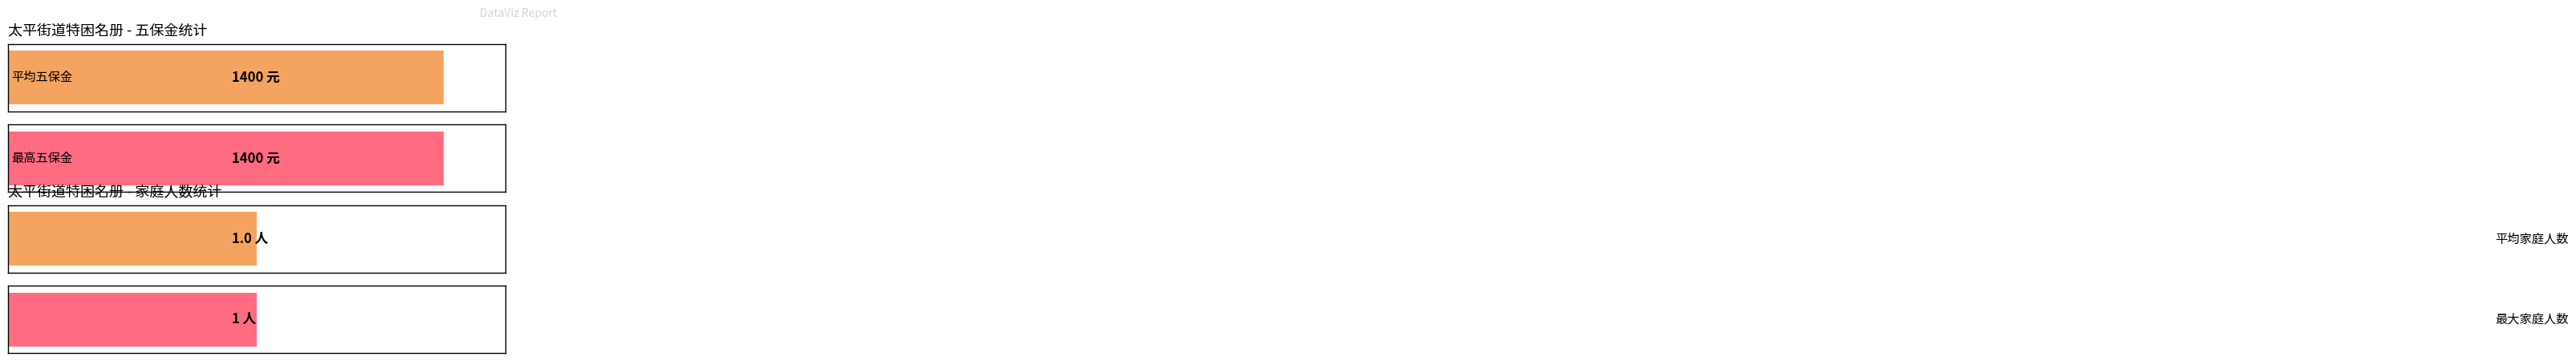

Which series has the widest spread of values?

五保金